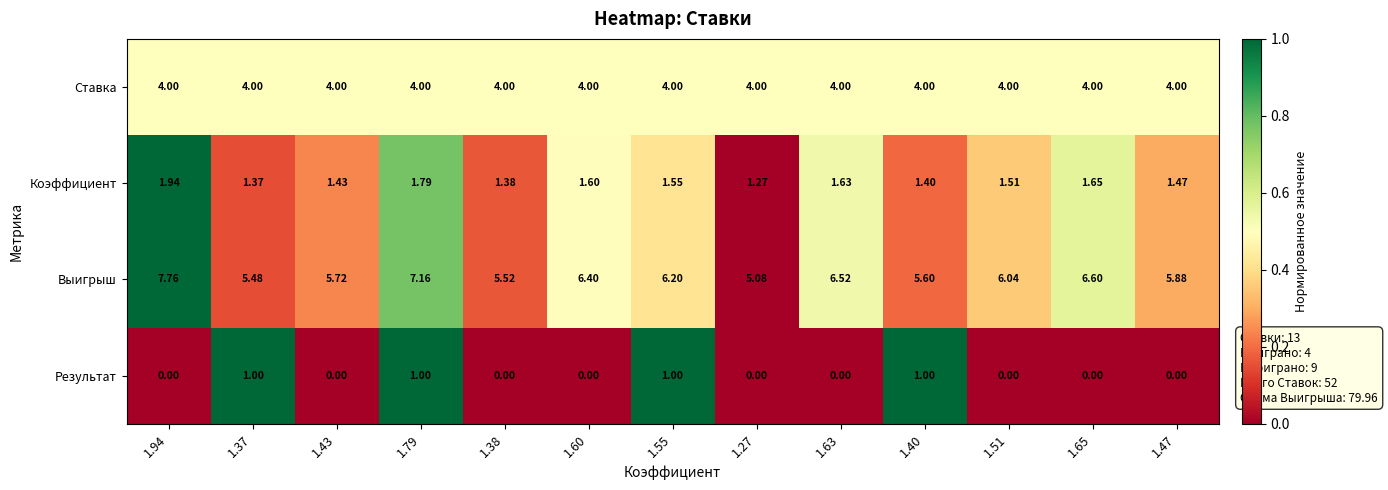

How many series are shown in this chart?

4